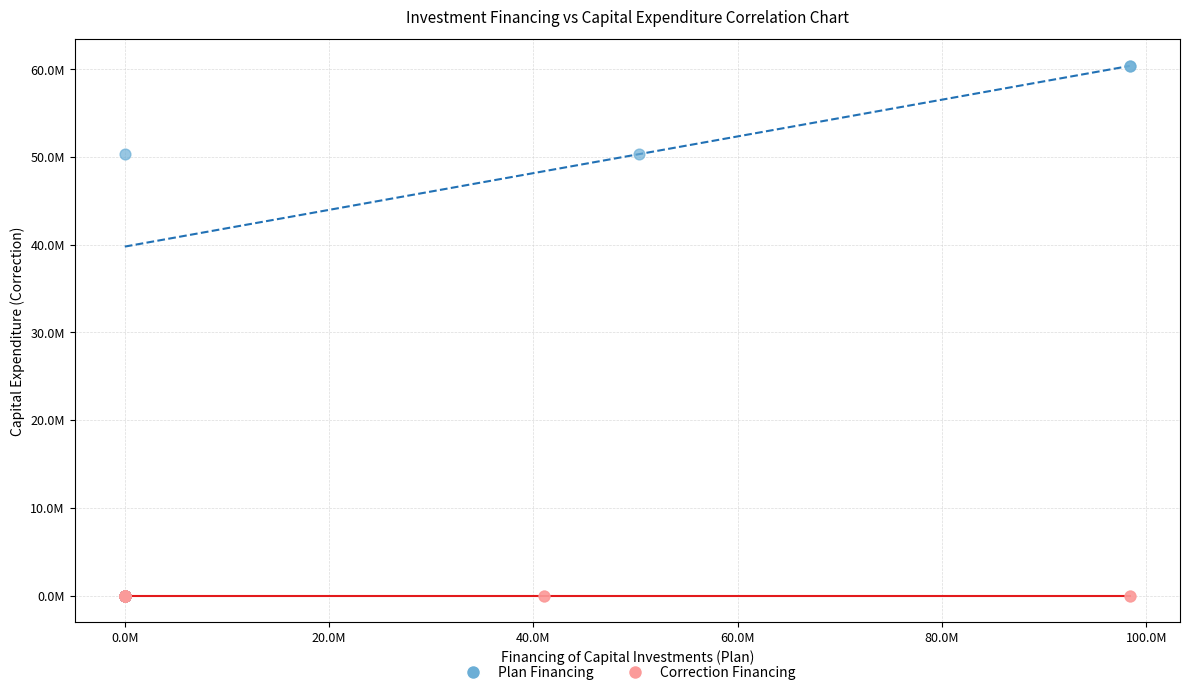

What are all the series names shown in the legend?

Plan Financing, Correction Financing